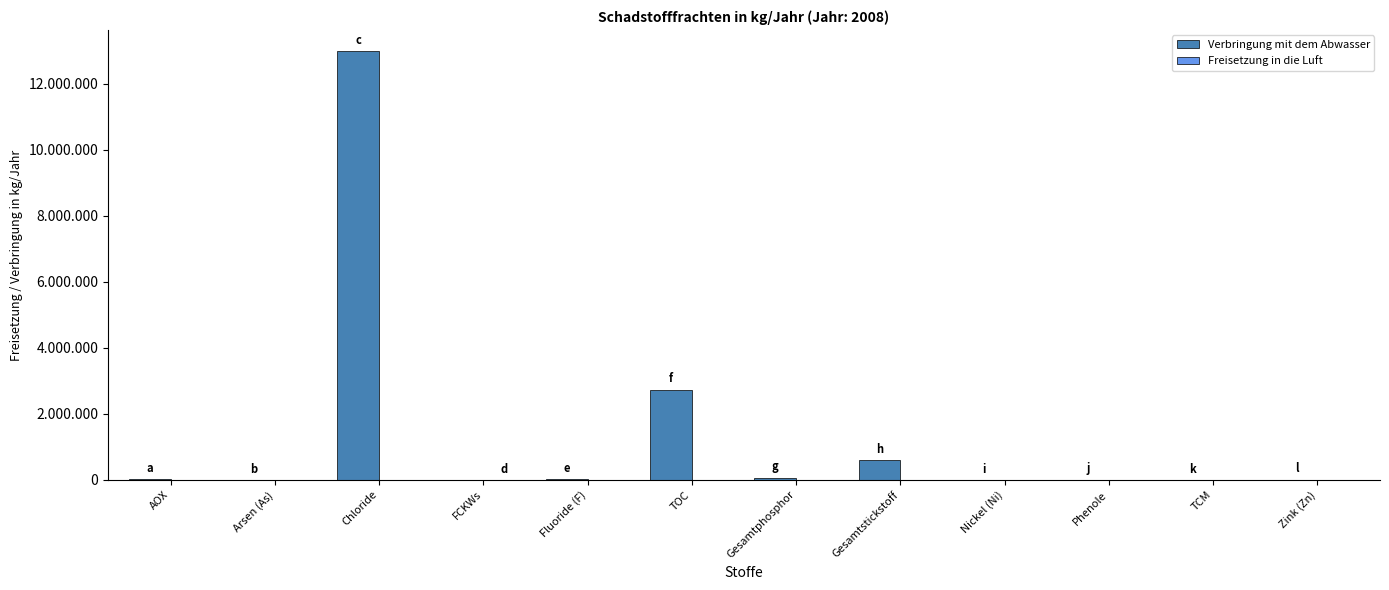

Which category has the highest value in the Verbringung mit dem Abwasser series?

Chloride